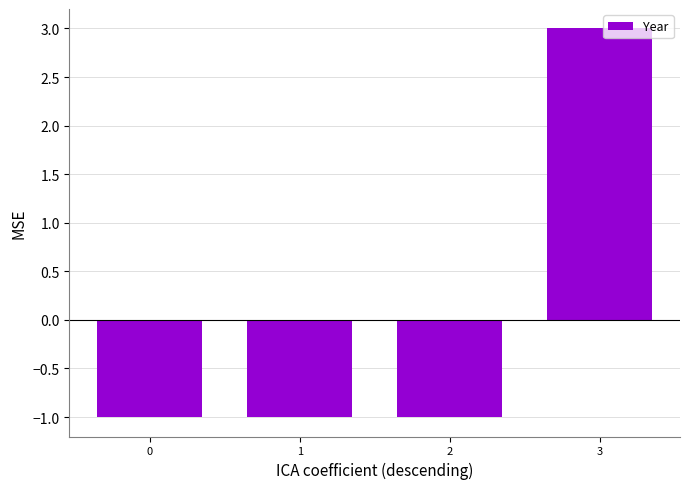

Between 1 and 3, which is larger?

3